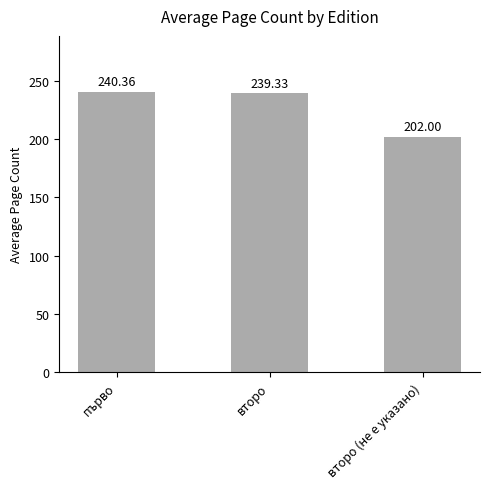

Which has a higher value, първо or второ?

първо